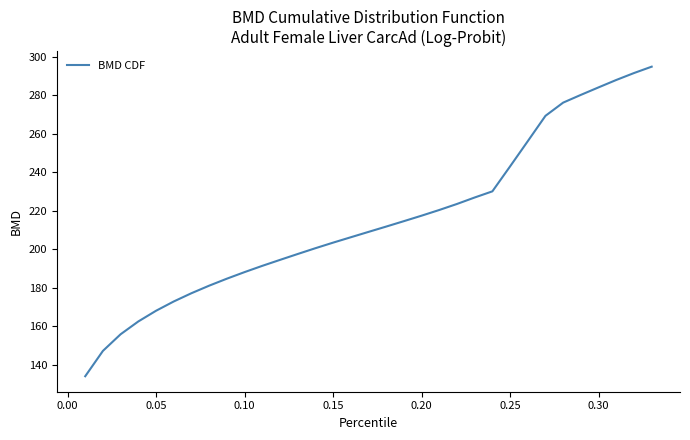

What is the difference between the maximum and minimum values?

160.7